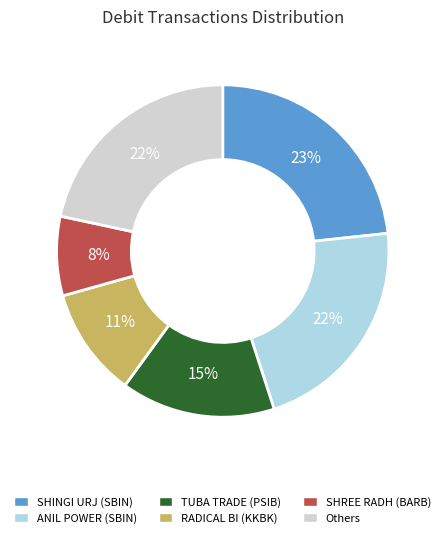

Count the number of slices in the pie.

6